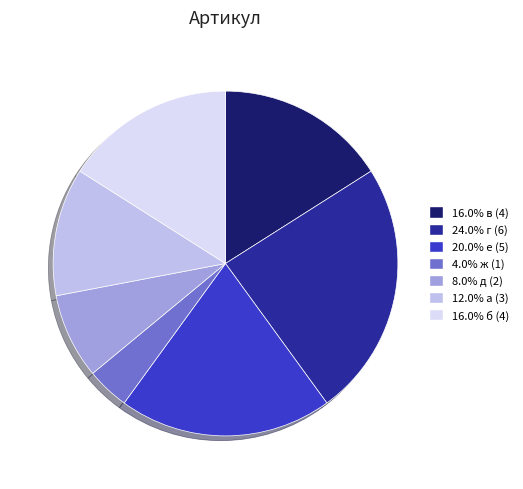

Is there a majority slice in this chart?

No